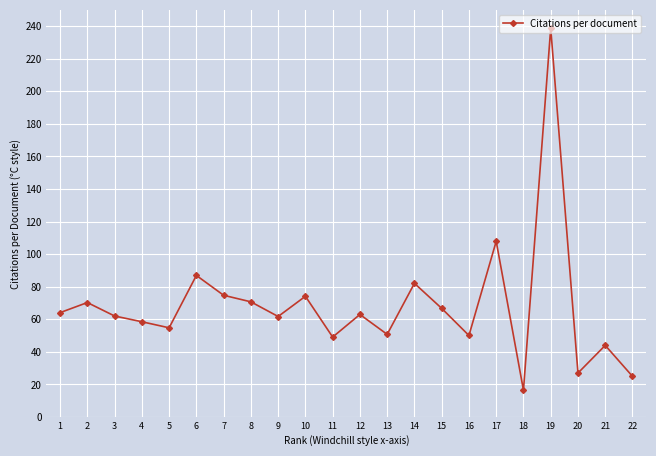

Approximately how many times larger is the value at 19 compared to 18?

14.5